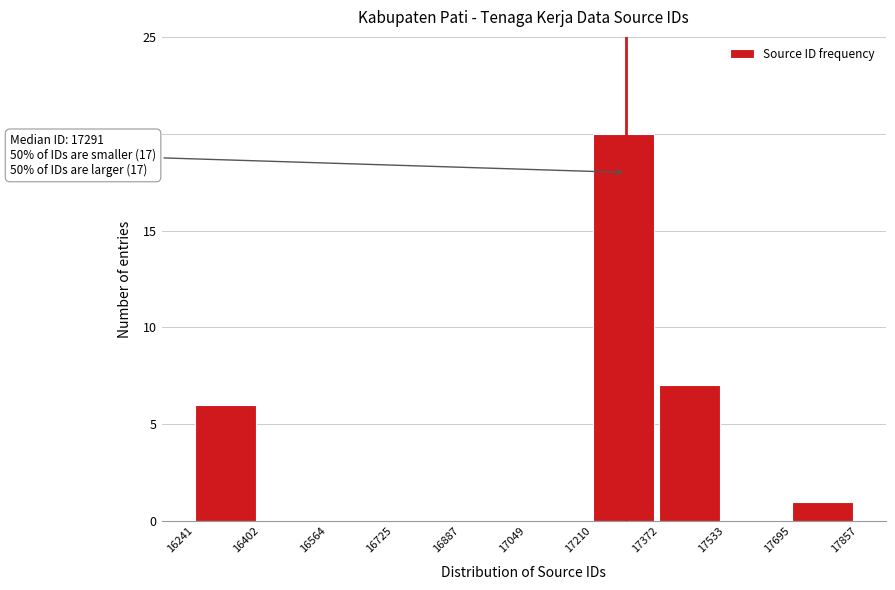

Over which range of the x-axis is the bar tallest?

17210 to 17372